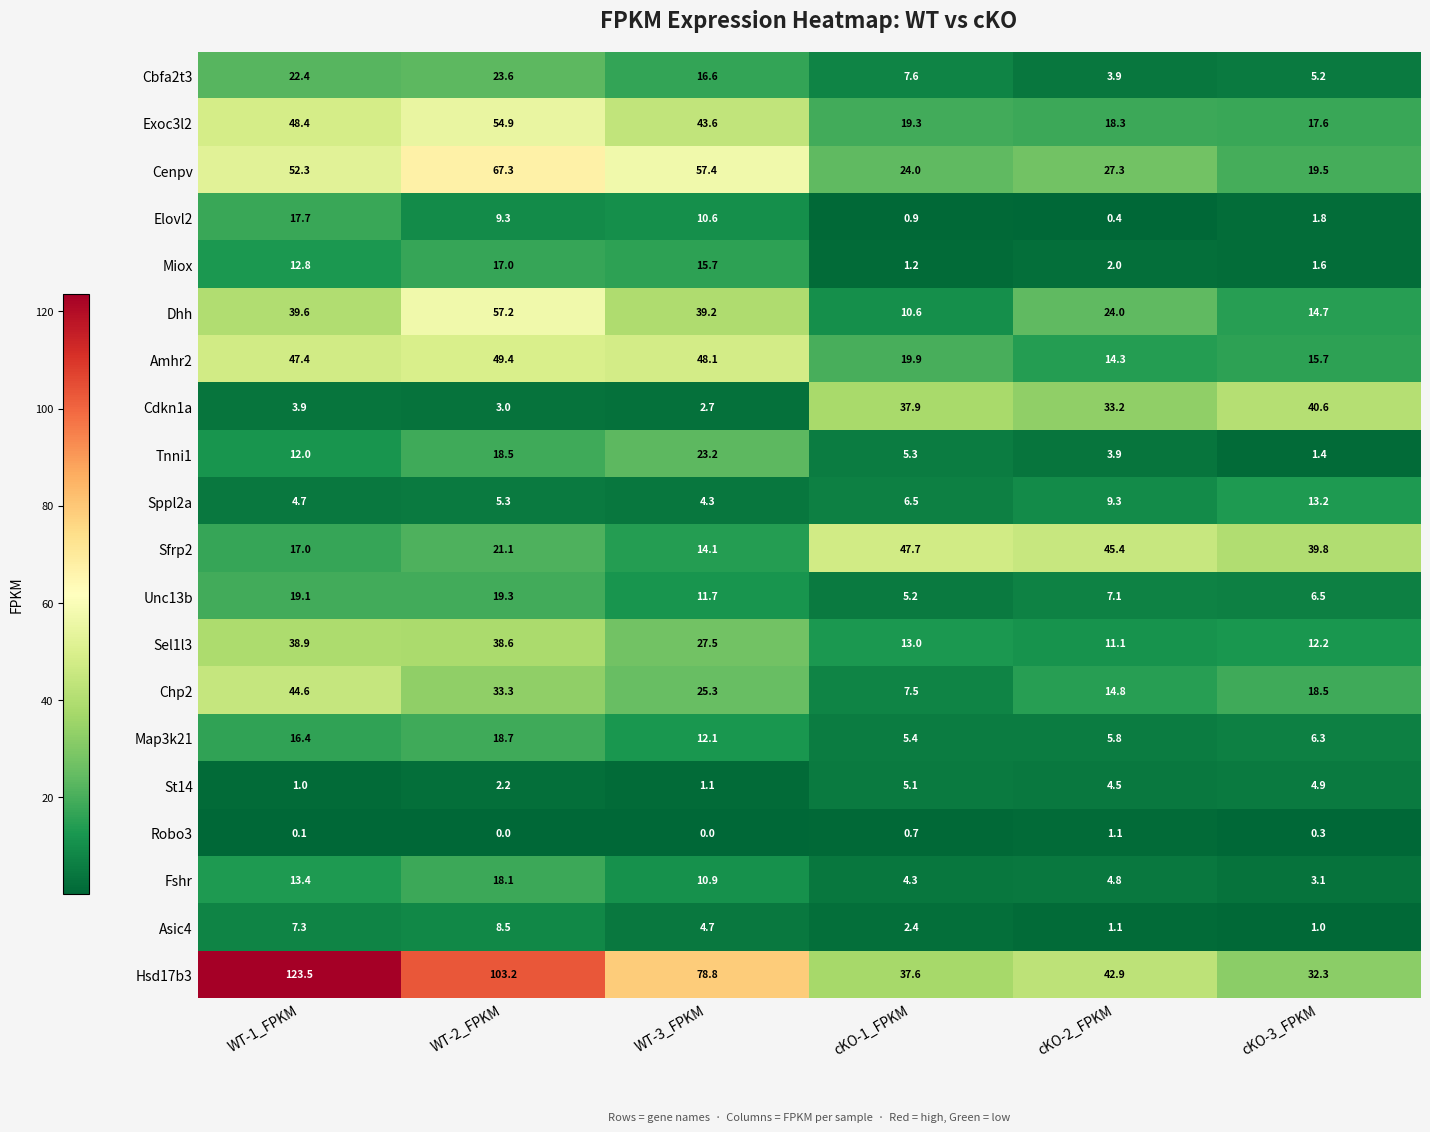

Which series has the widest spread of values?

Hsd17b3